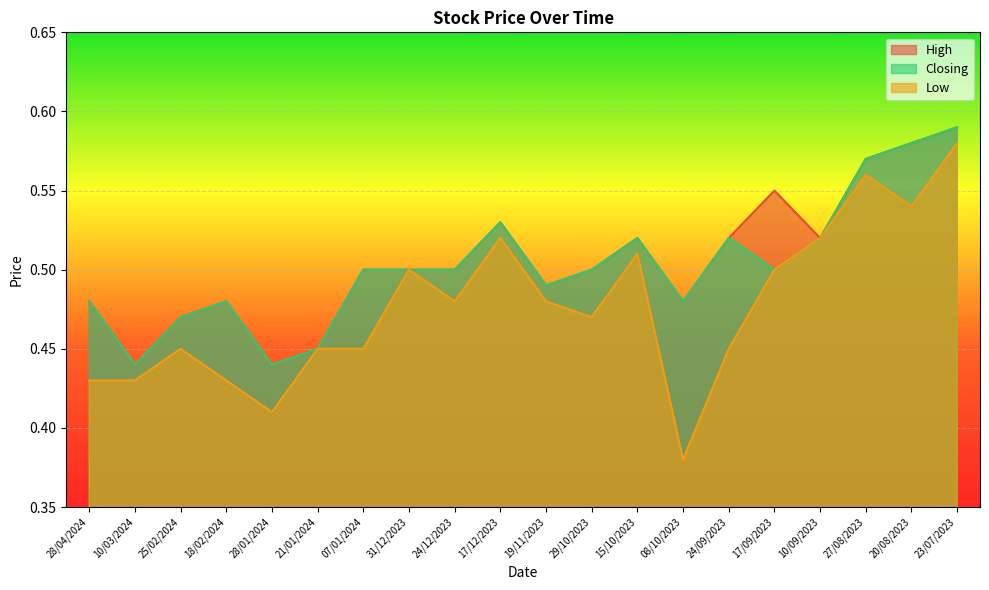

True or false: Closing and High intersect in this chart.

False